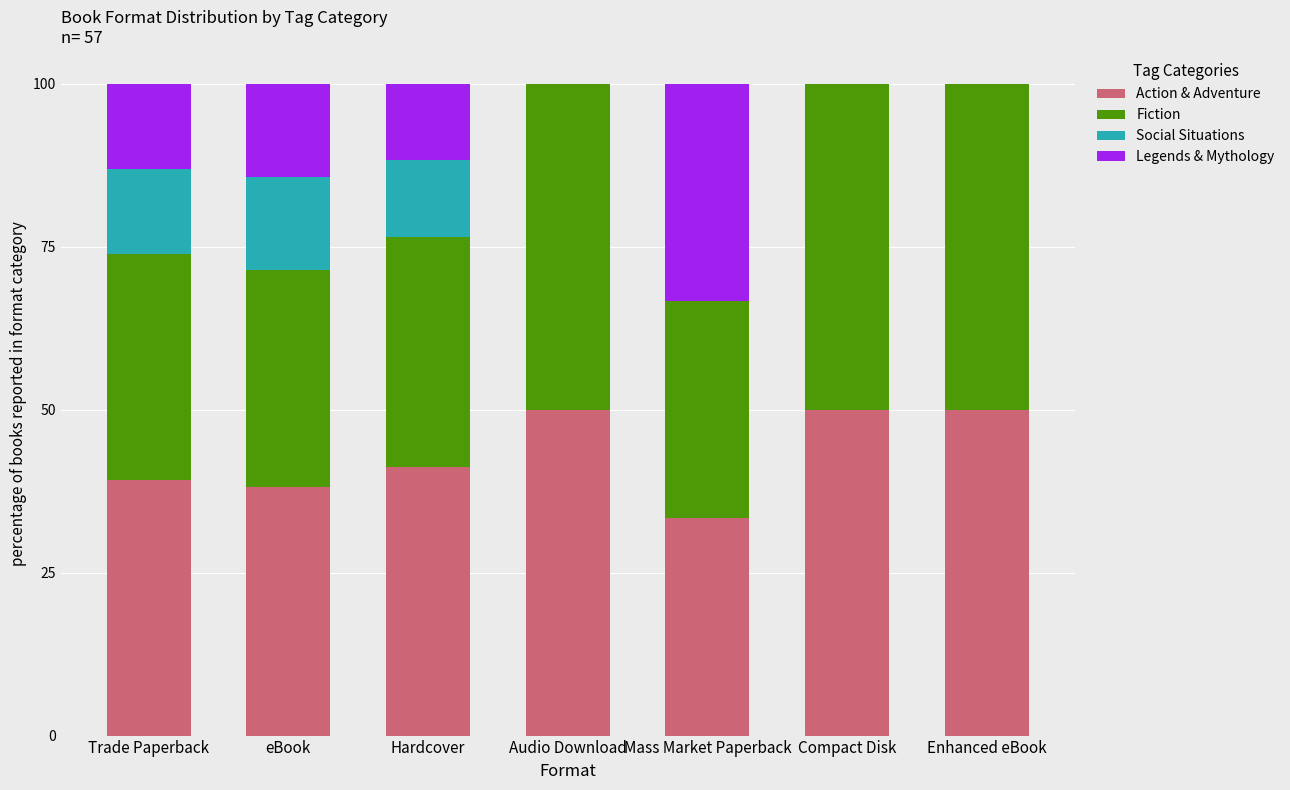

What is the sum of all Action & Adventure values?

301.7